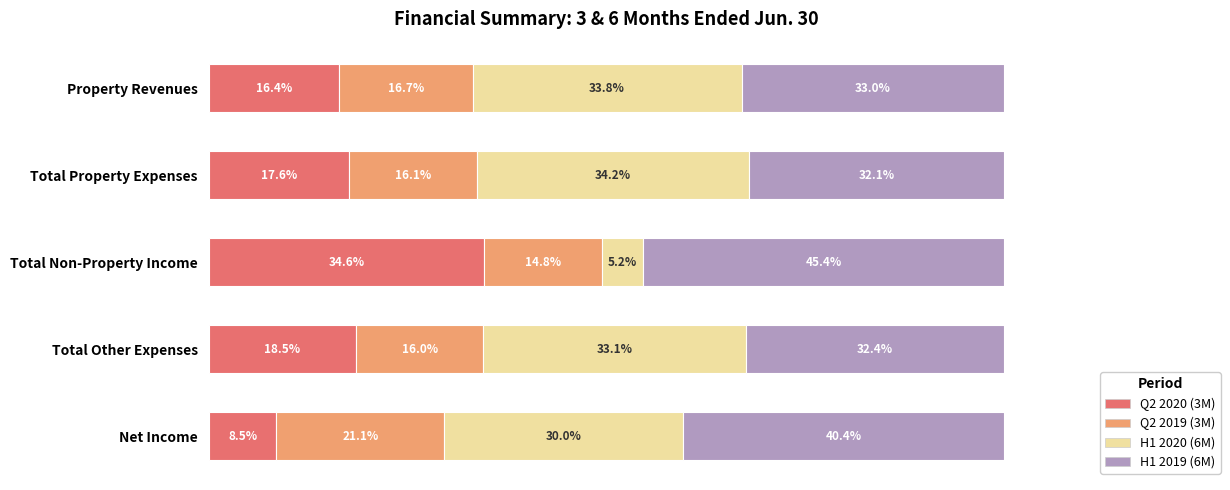

At which label does Q2 2020 (3M) reach its minimum?

Net Income